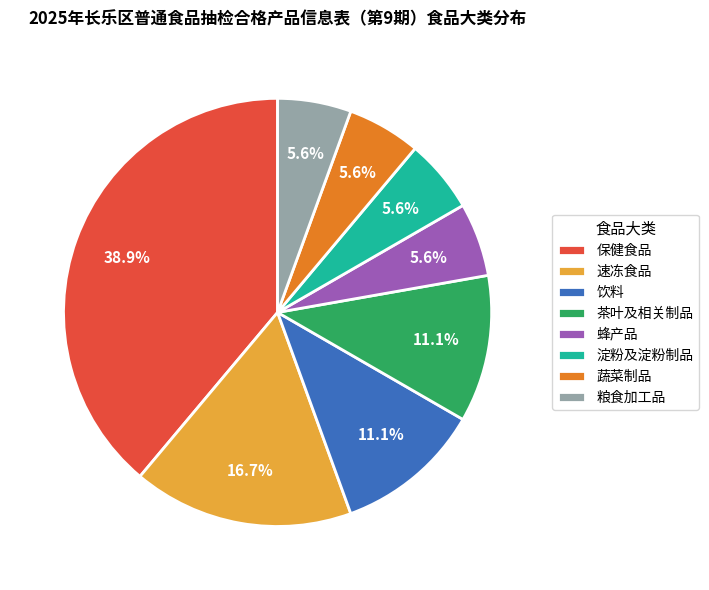

How many segments does this pie chart have?

8